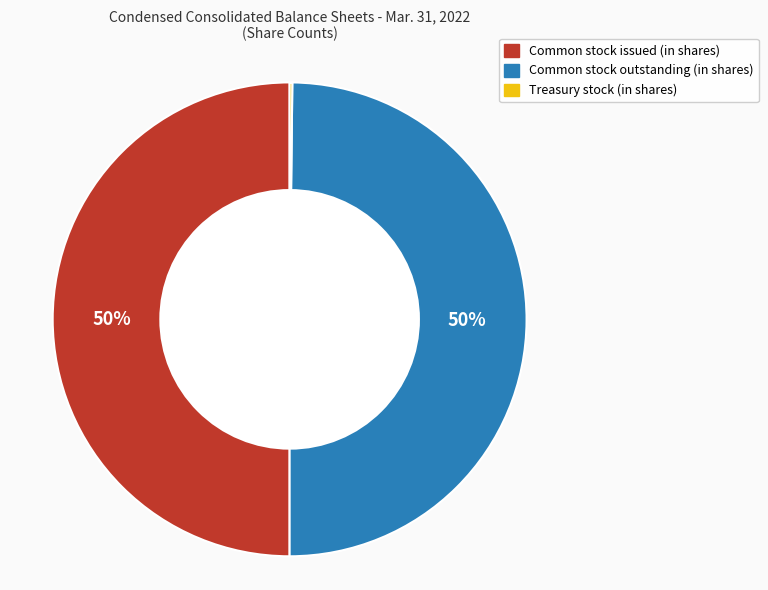

To the nearest percent, what is the average slice percentage?

33%